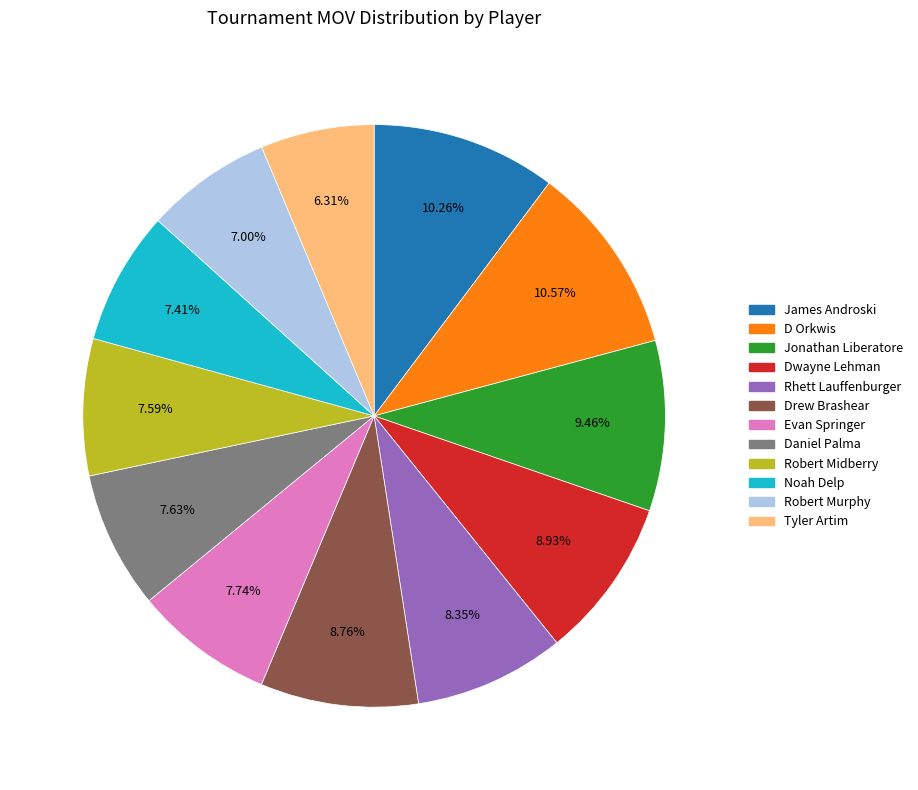

Does Rhett Lauffenburger account for over 50% of the chart?

No